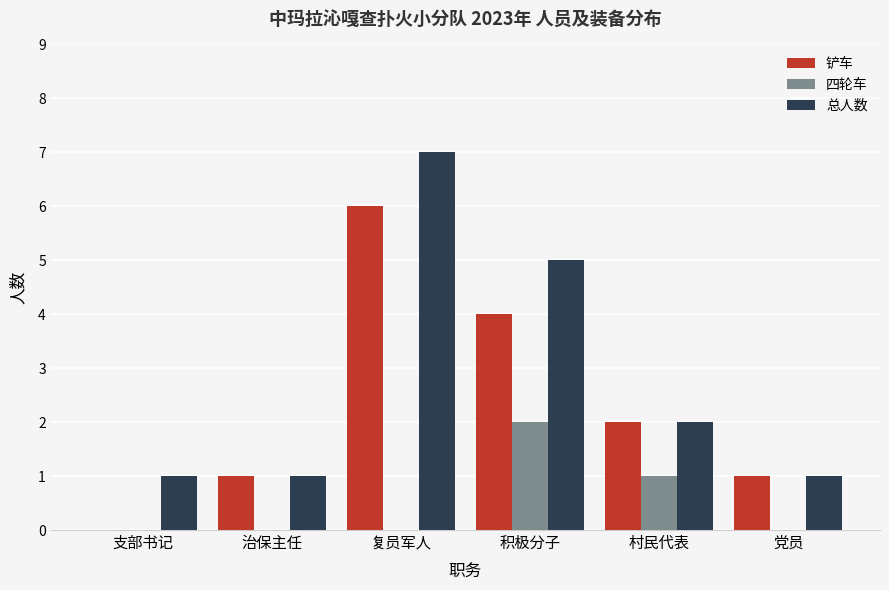

Reading left to right, transcribe all the data shown in this chart.

铲车: 支部书记=0	治保主任=1	复员军人=6	积极分子=4	村民代表=2	党员=1
四轮车: 支部书记=0	治保主任=0	复员军人=0	积极分子=2	村民代表=1	党员=0
总人数: 支部书记=1	治保主任=1	复员军人=7	积极分子=5	村民代表=2	党员=1